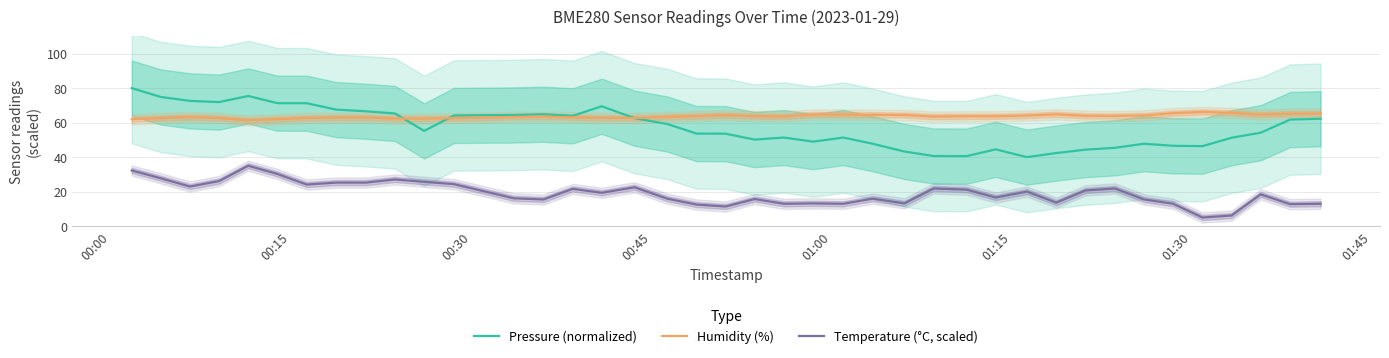

How many intersections are there between Pressure (normalized) and Humidity (%)?

3